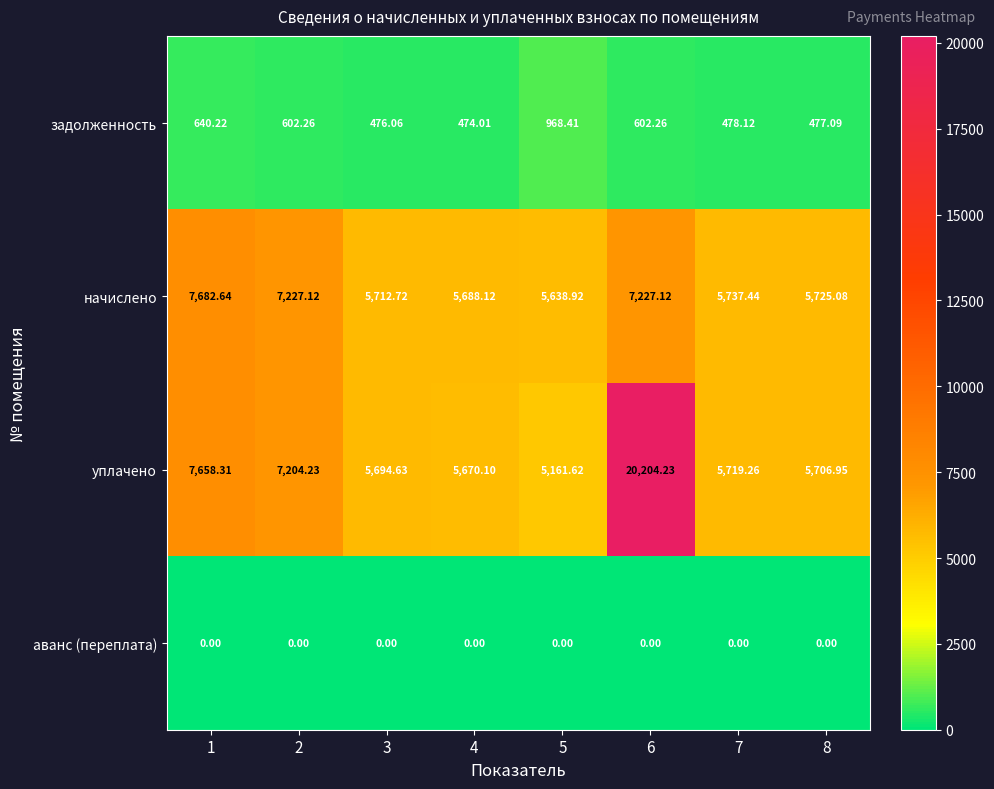

List the series in order of their peak value, highest first.

уплачено, начислено, задолженность, аванс (переплата)